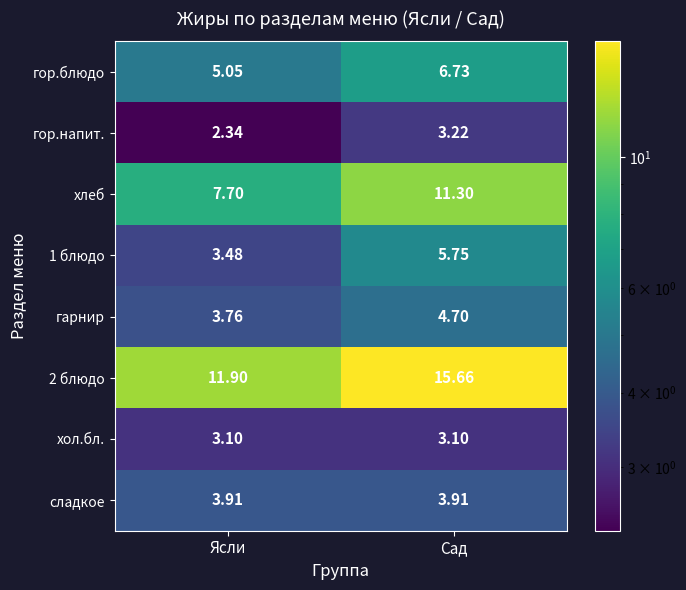

Which label corresponds to the smallest value in the chart?

Ясли